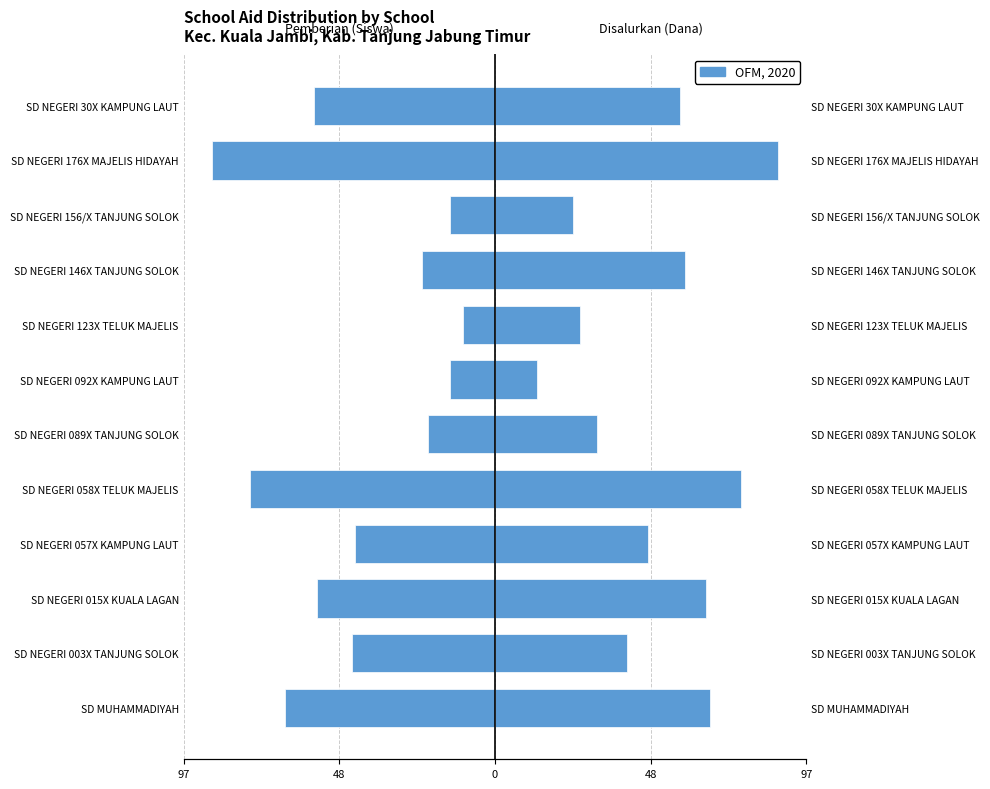

Which series has the widest spread of values?

Pemberian (Siswa)